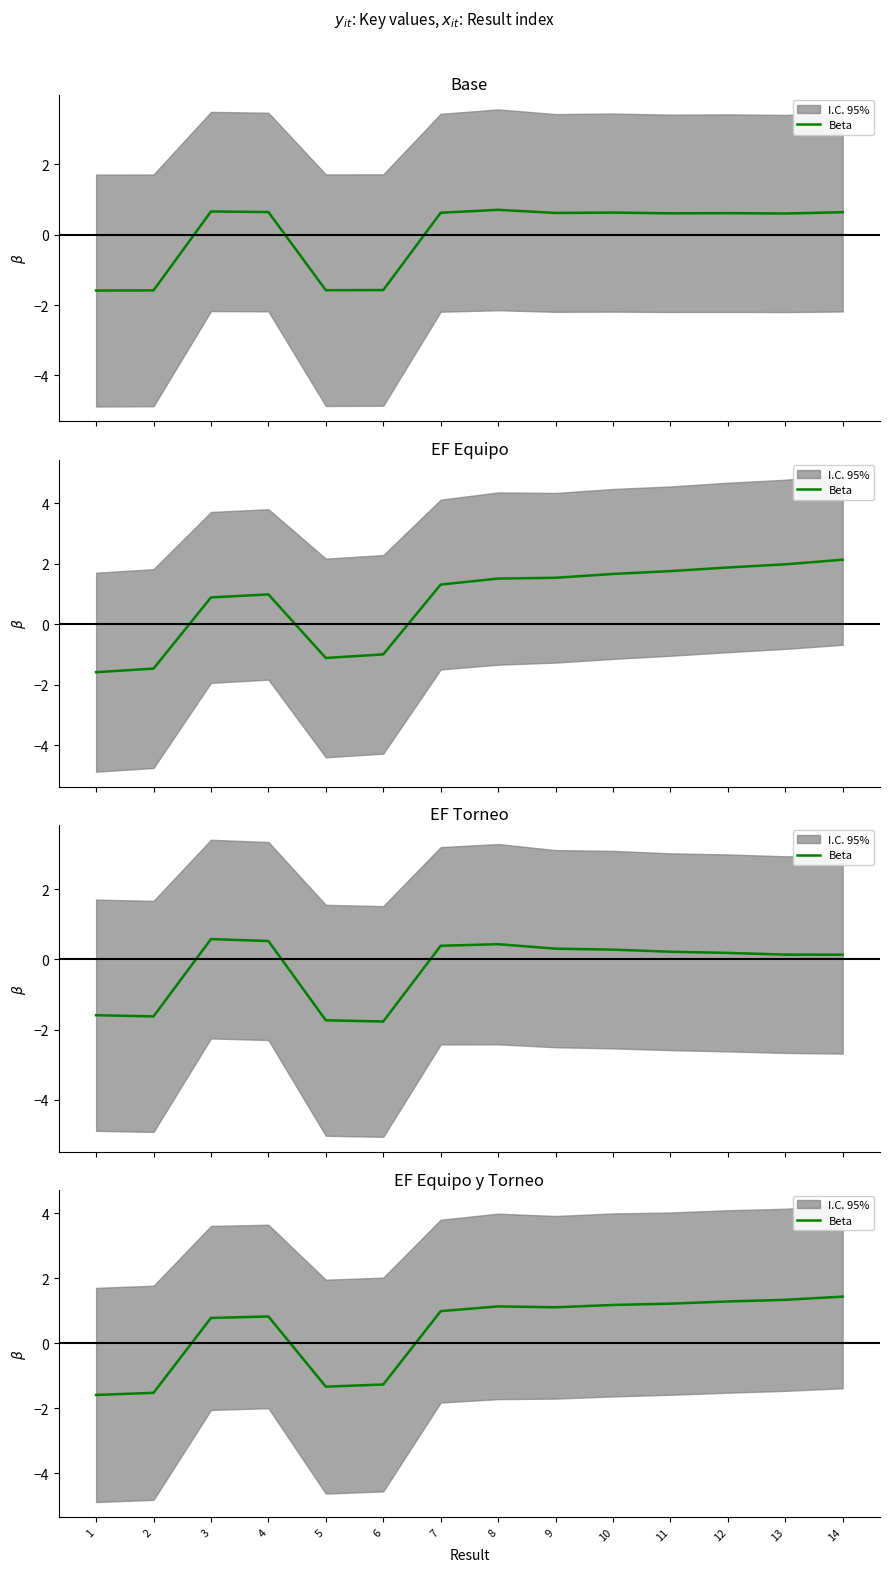

Is it true that the value at 12 is 1.3?

True